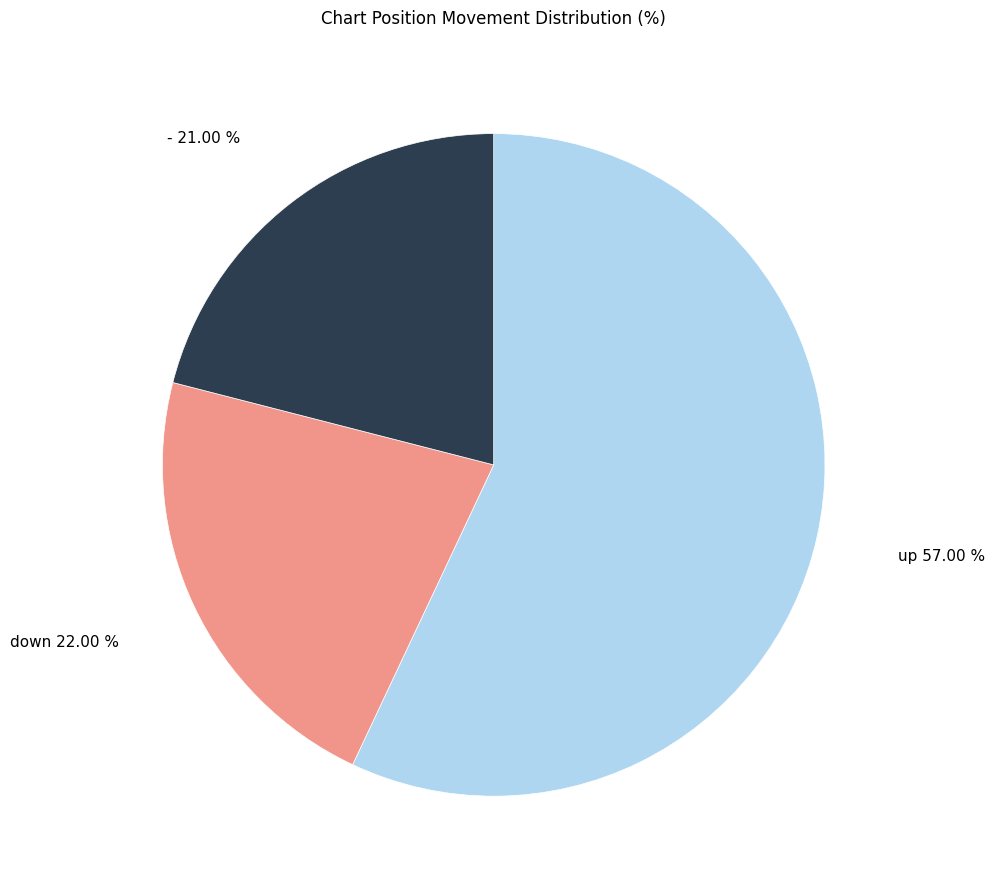

Which category has the smallest portion of the pie?

-